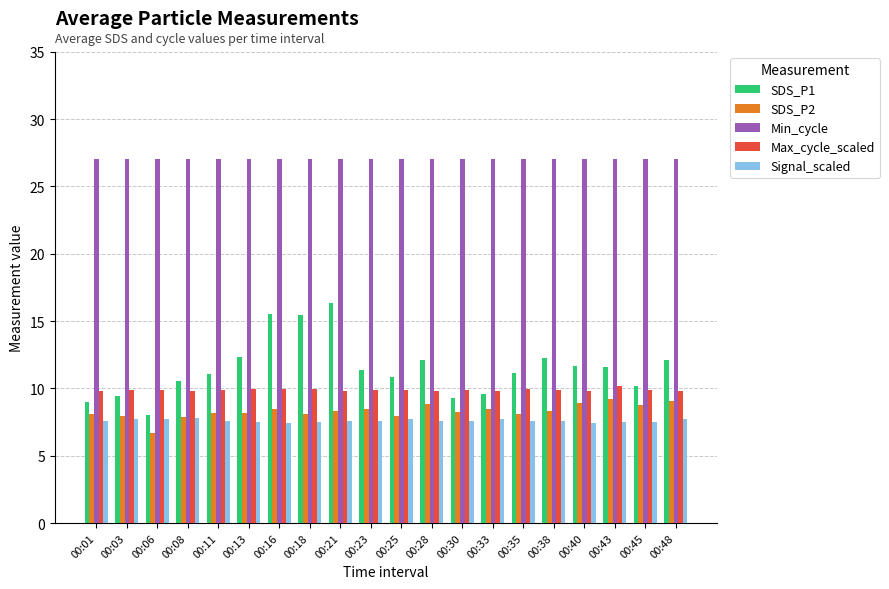

What is the difference between the maximum and second lowest values in the SDS_P2 series?

1.3